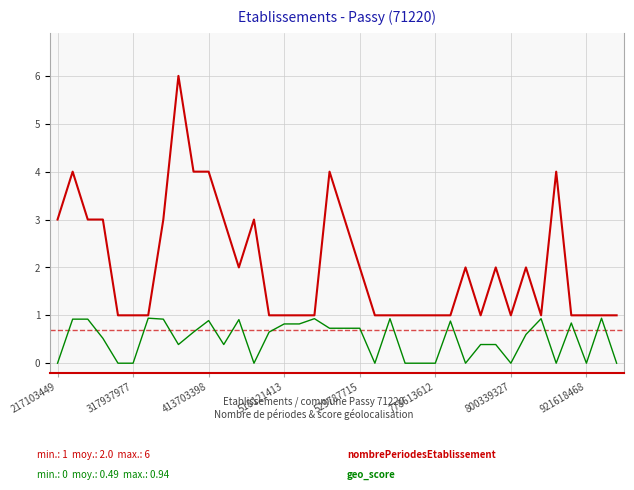

What is the greatest value displayed?

6.0